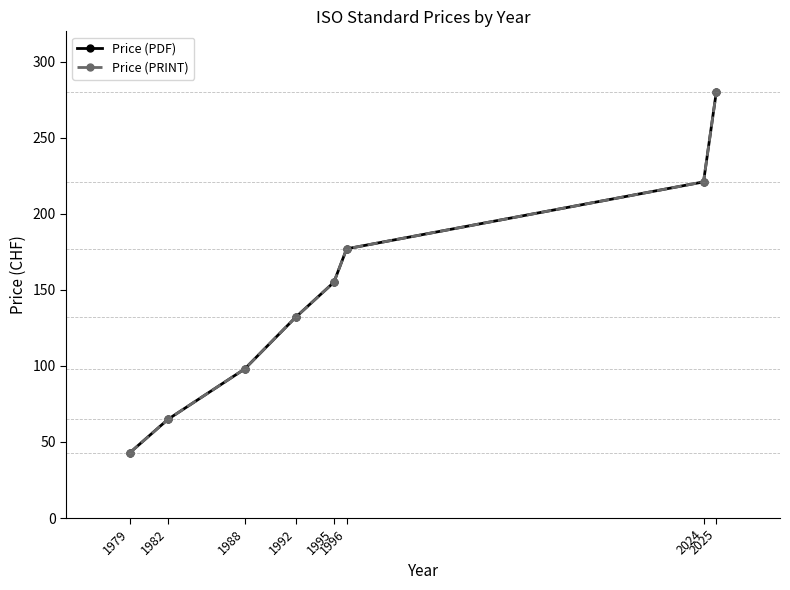

Does the chart have visible grid lines?

No